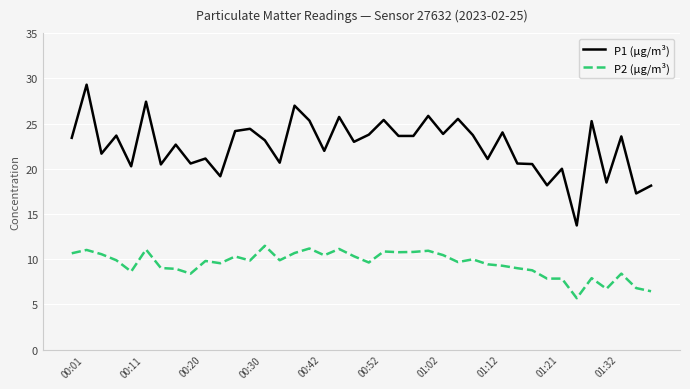

Which series has the largest total across all categories?

P1 (µg/m³)